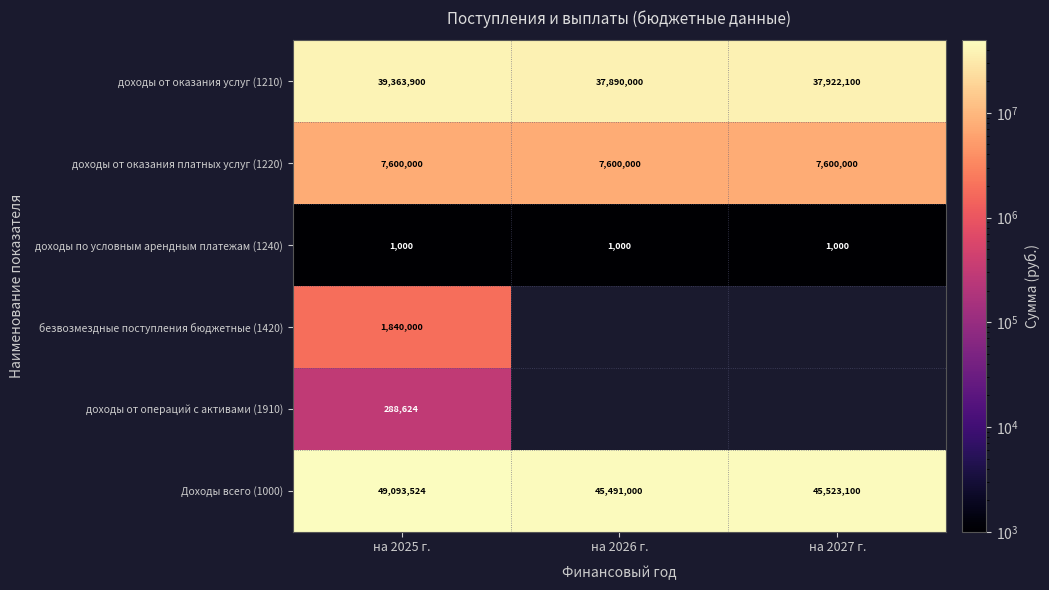

What is the minimum value shown in the chart?

1000.0